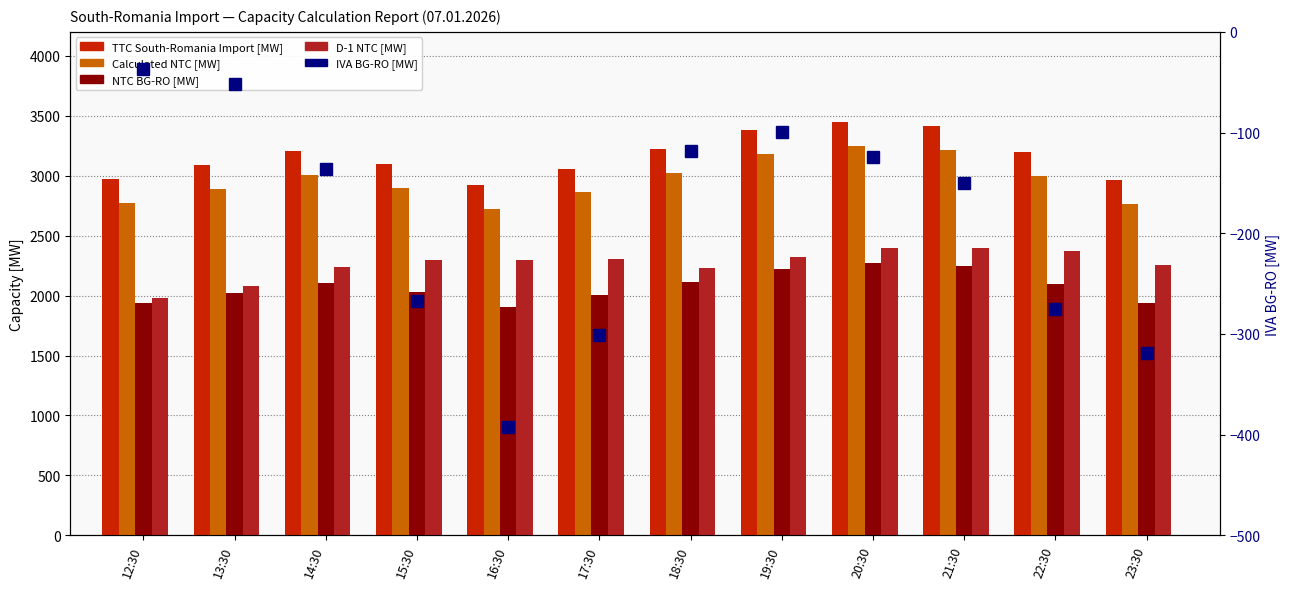

What is the difference between the maximum and minimum values in the TTC South-Romania Import [MW] series?

533